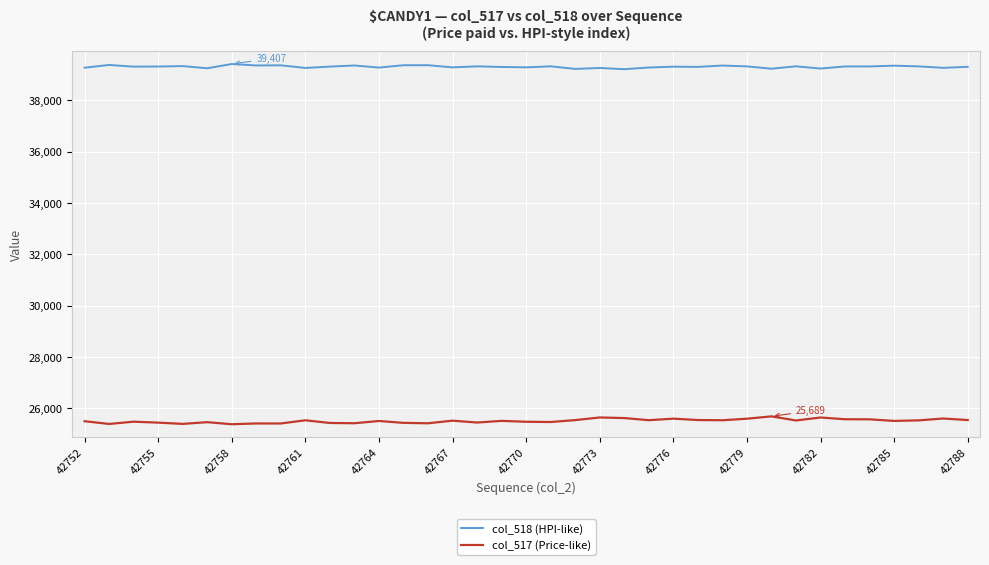

List the series in order of their overall mean, highest first.

col_518 (HPI-like), col_517 (Price-like)